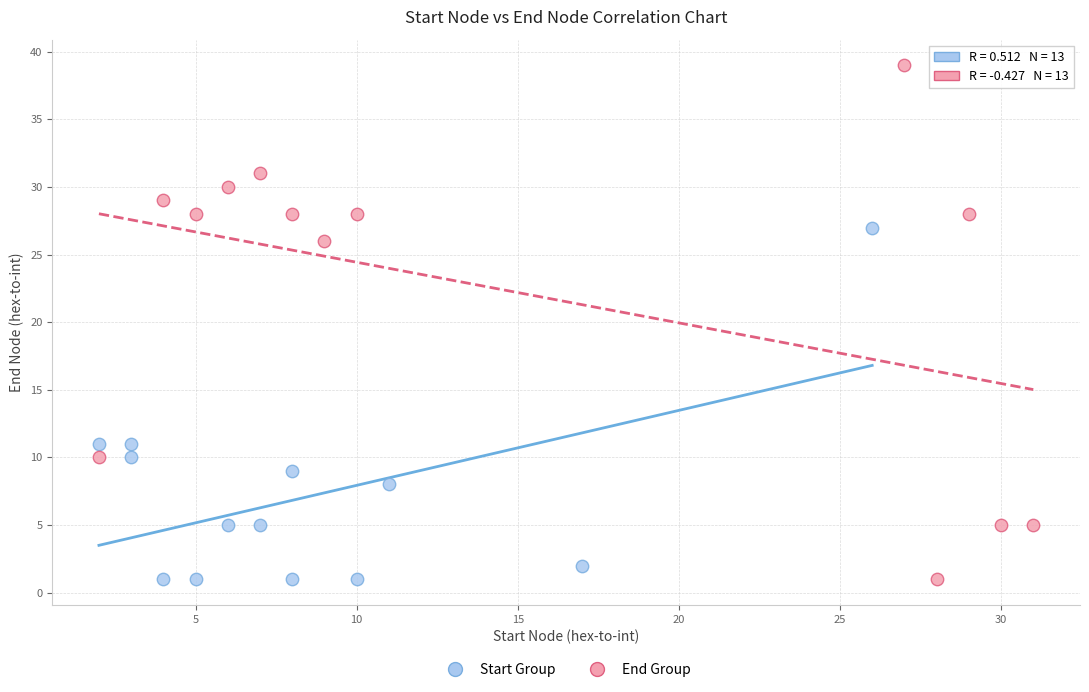

Which series has the largest Y range (max minus min)?

End Group